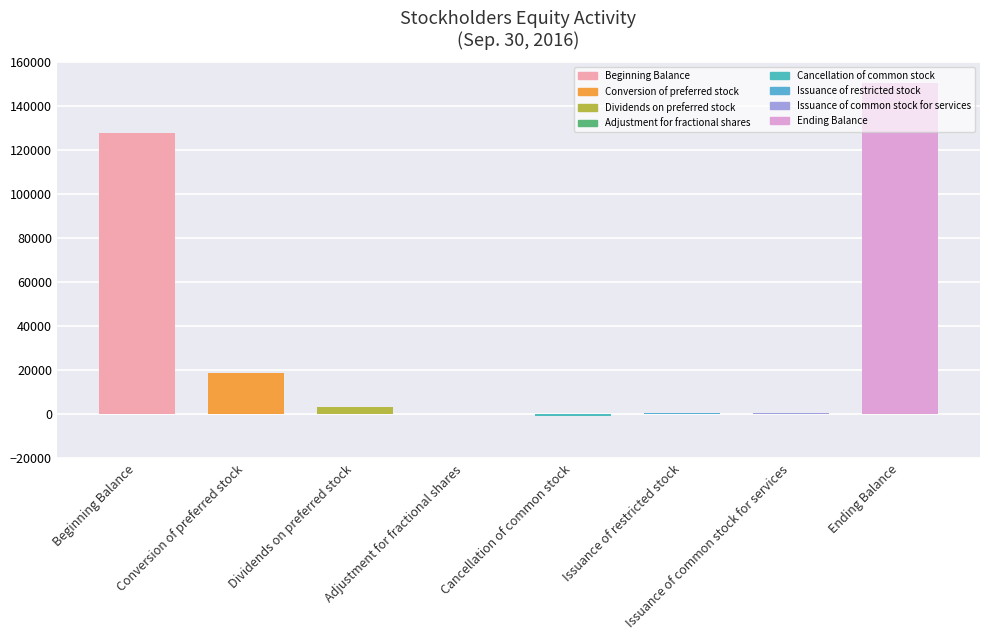

Which has a higher value, Conversion of preferred stock or Issuance of common stock for services?

Conversion of preferred stock